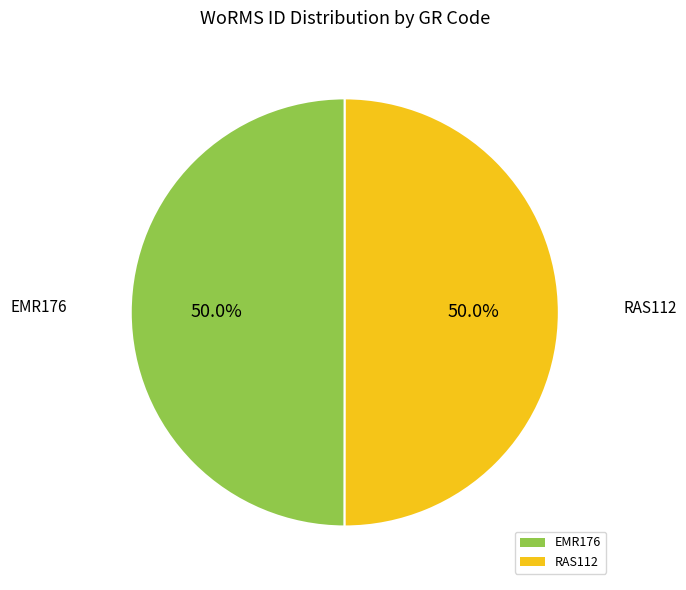

Combined, what portion of the pie is EMR176 and RAS112?

100.0%